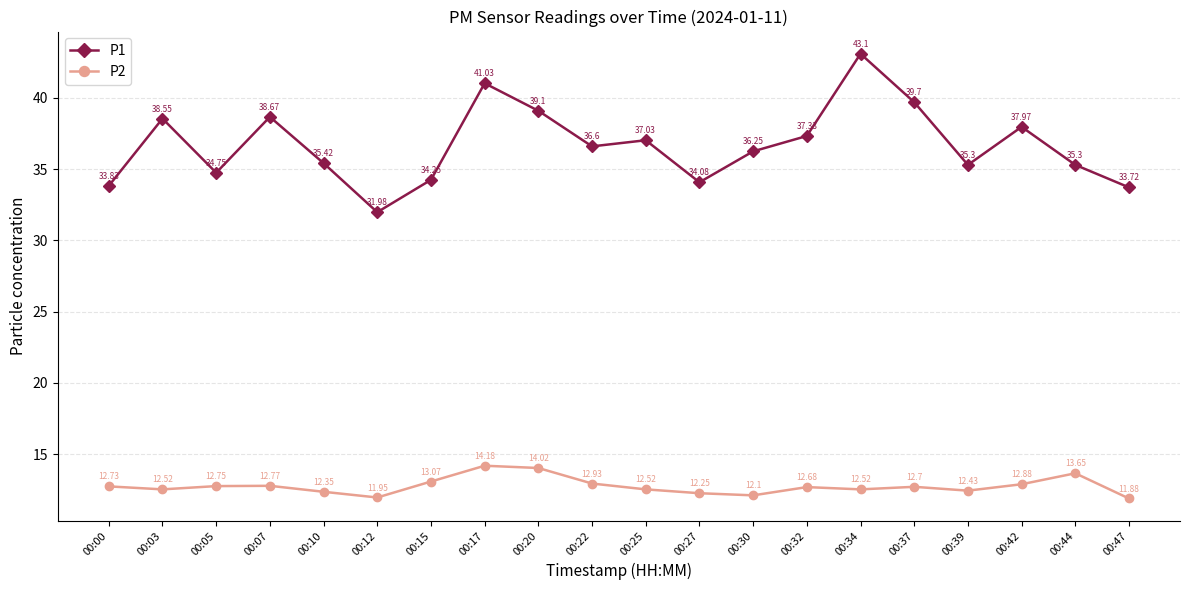

Where is the first local minimum for P2?

00:03